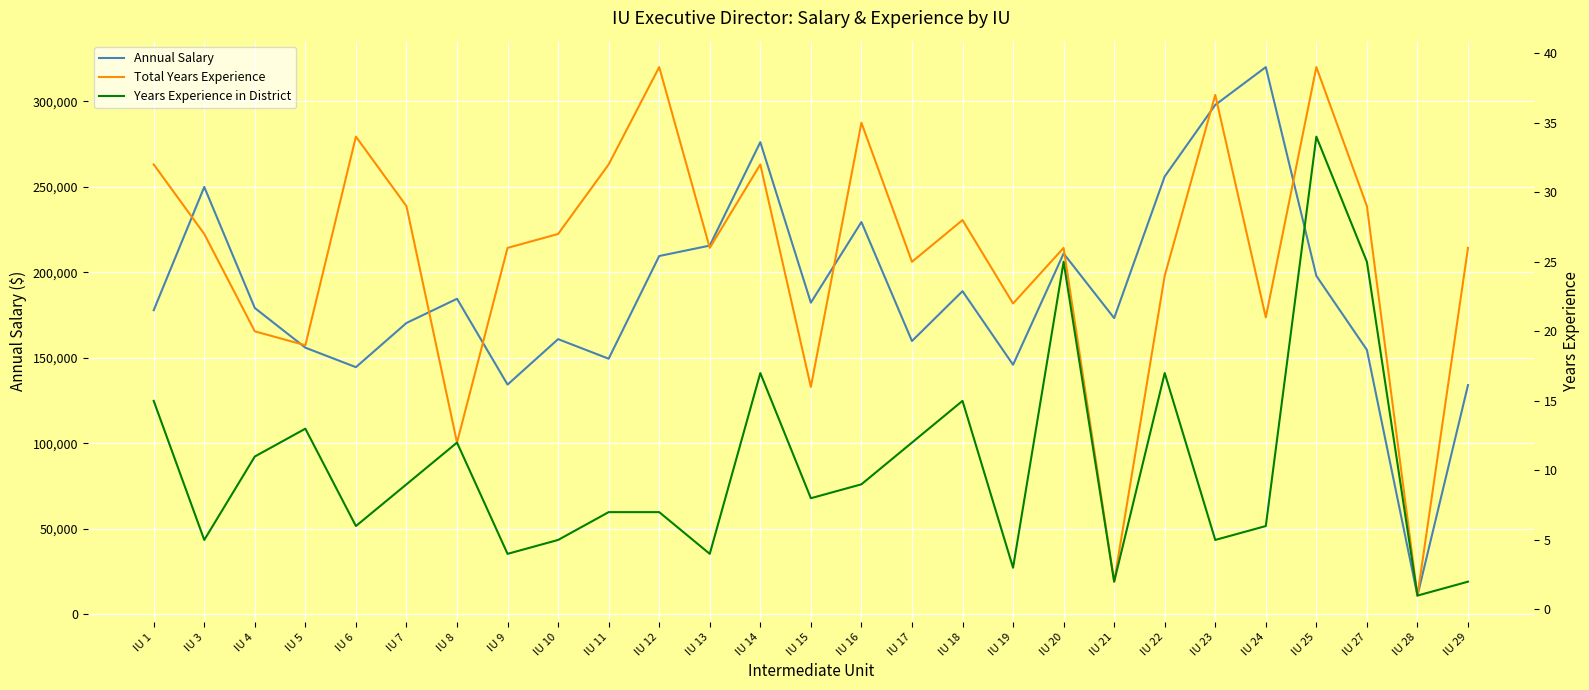

At which label does Total Years Experience first exceed 26?

IU 1